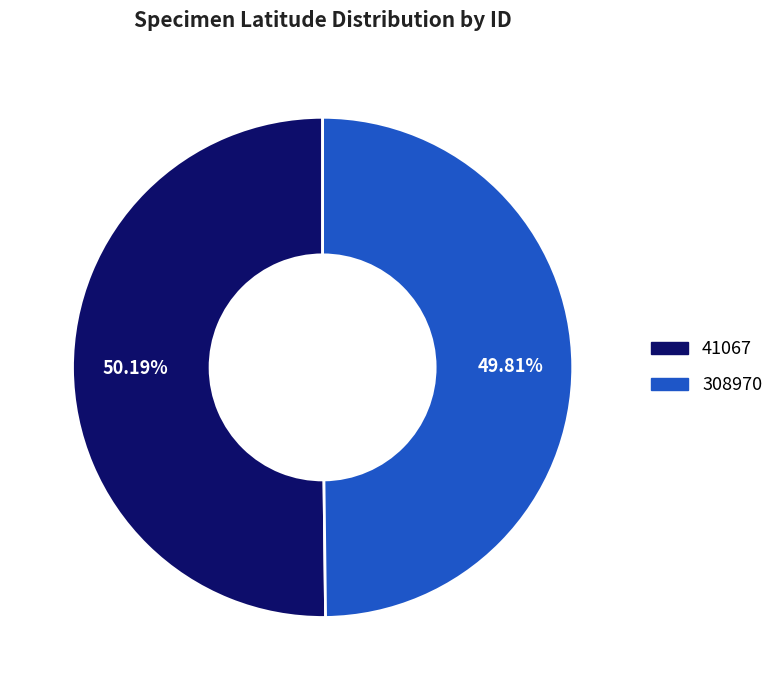

To the nearest percent, what percentage of the pie is 308970?

50%